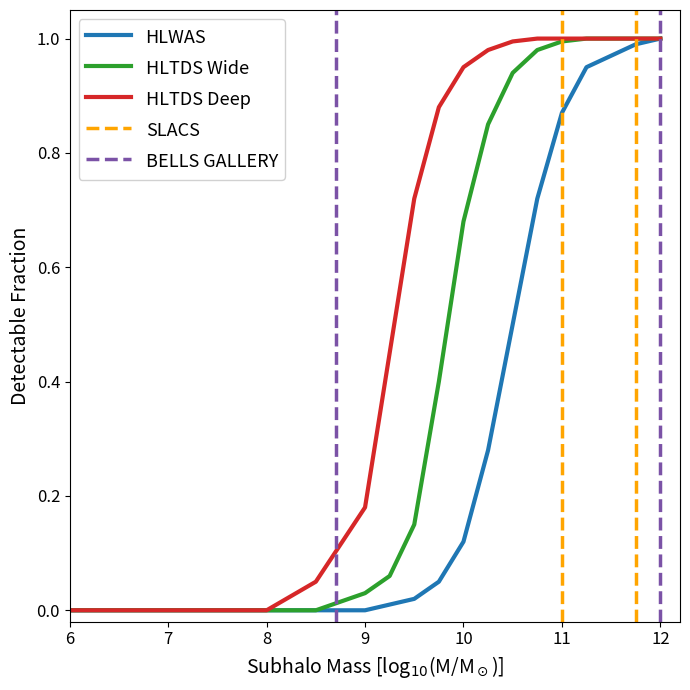

How many data points does each series have?

18